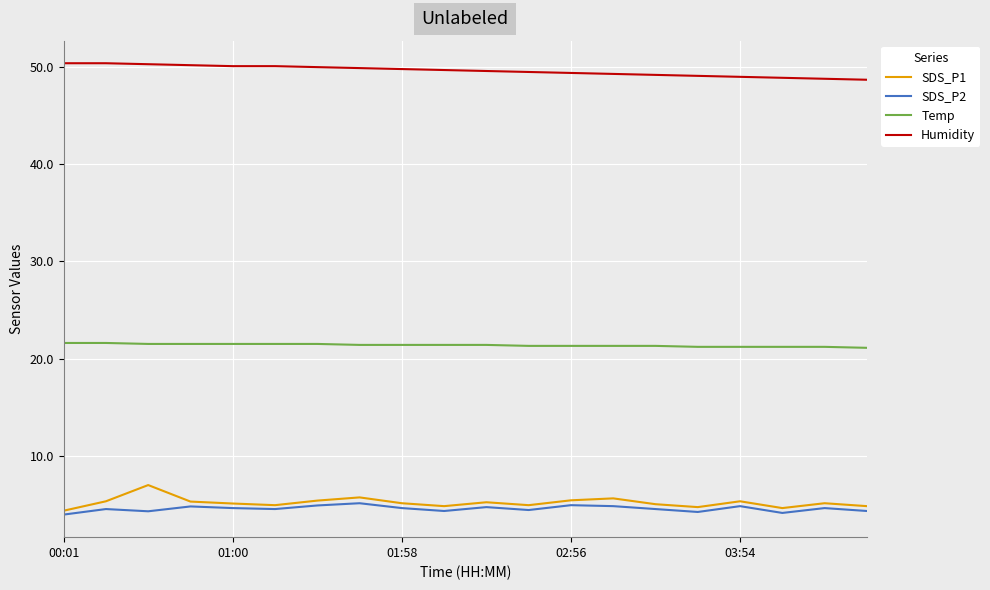

What is the greatest value displayed?

50.4